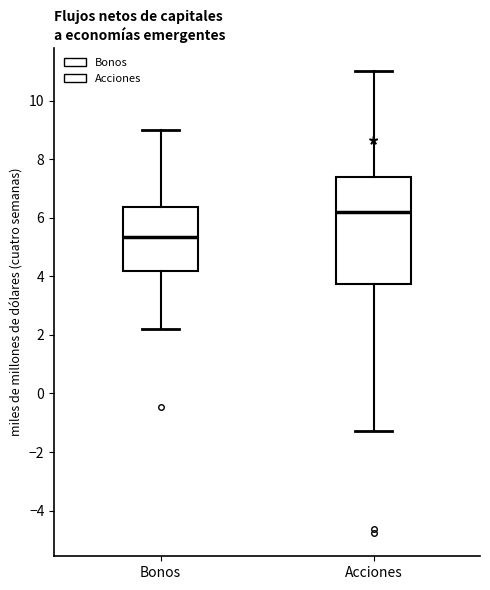

Which box is the tallest, from its lower edge to its upper edge?

Acciones